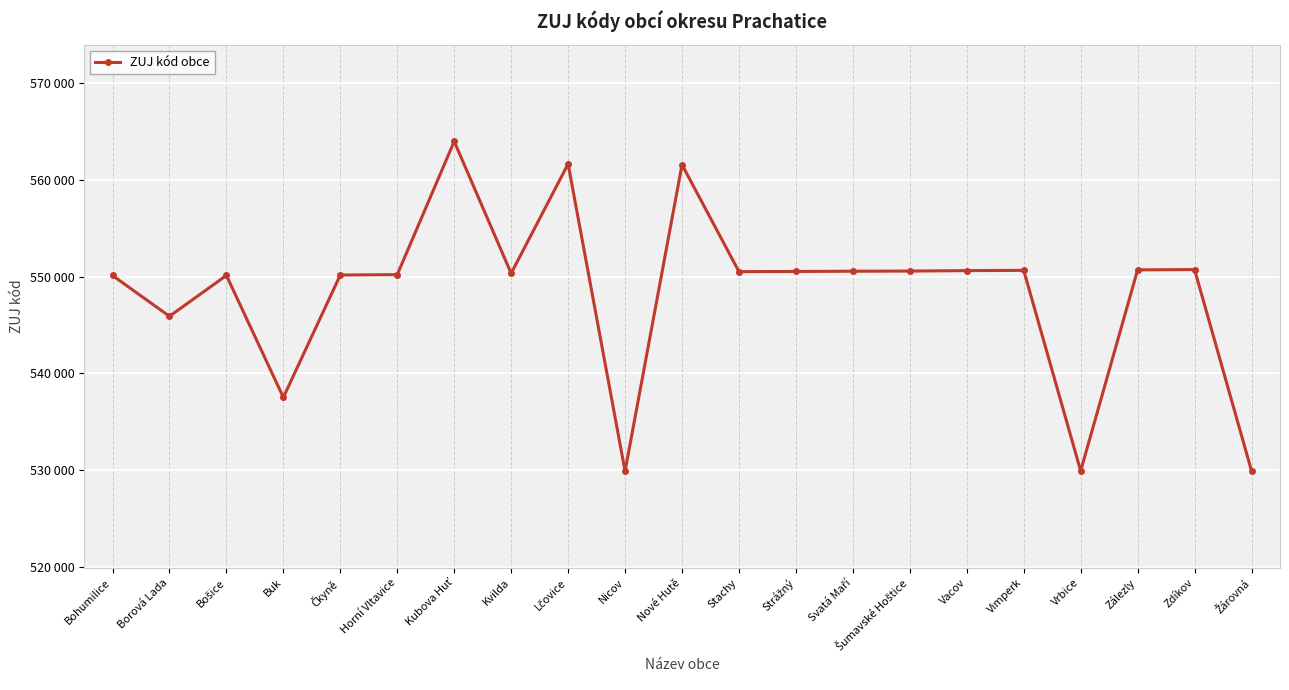

Reading left to right, list all the values displayed in this chart.

550116	545902	550124	537519	550167	550205	563978	550337	561649	529893	561568	550515	550531	550558	550574	550621	550647	529915	550698	550728	529923